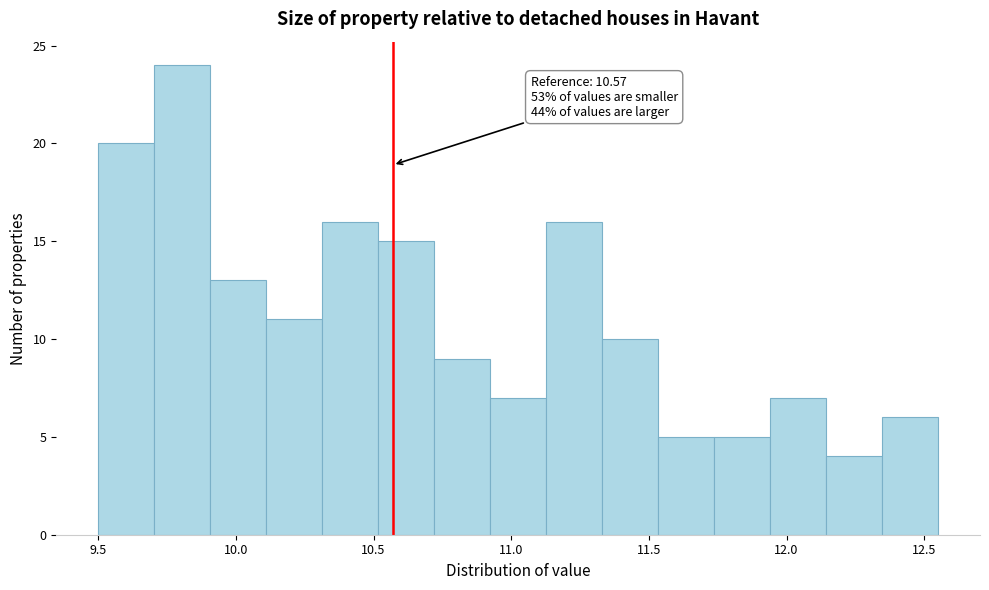

Which range on the x-axis has the tallest bar?

9.70 to 9.90